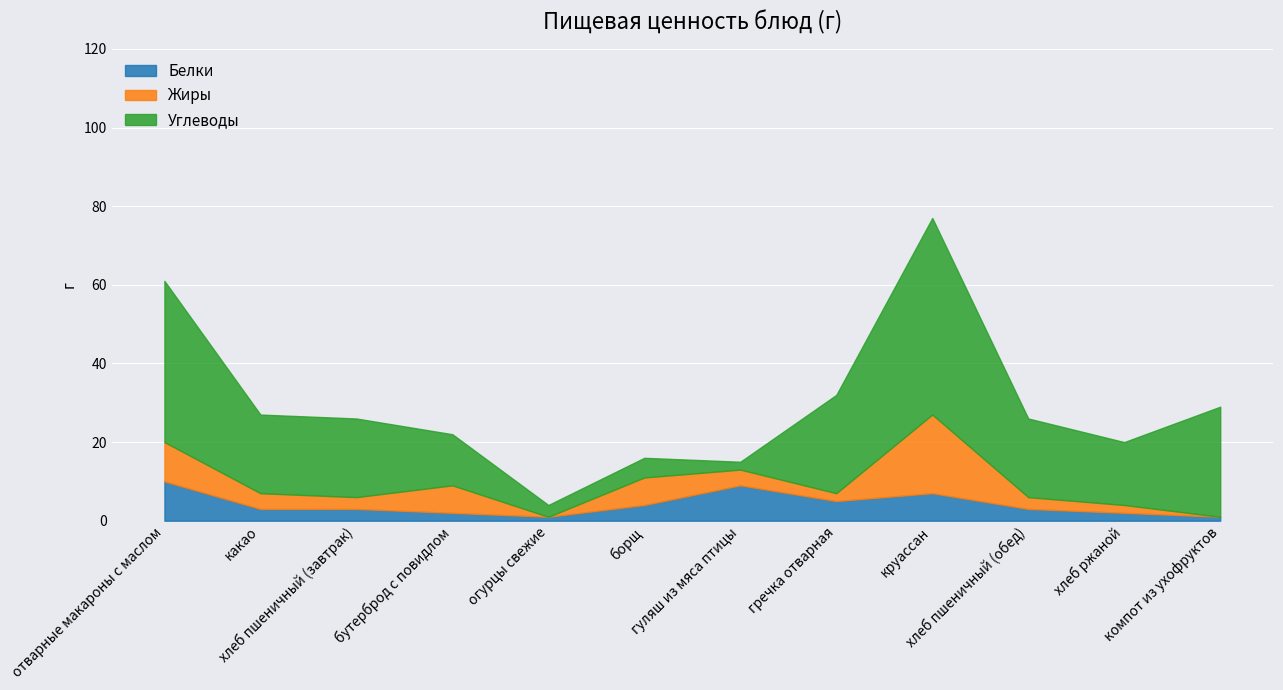

Rank the series at хлеб пшеничный (обед) from highest to lowest value.

Углеводы, Белки, Жиры